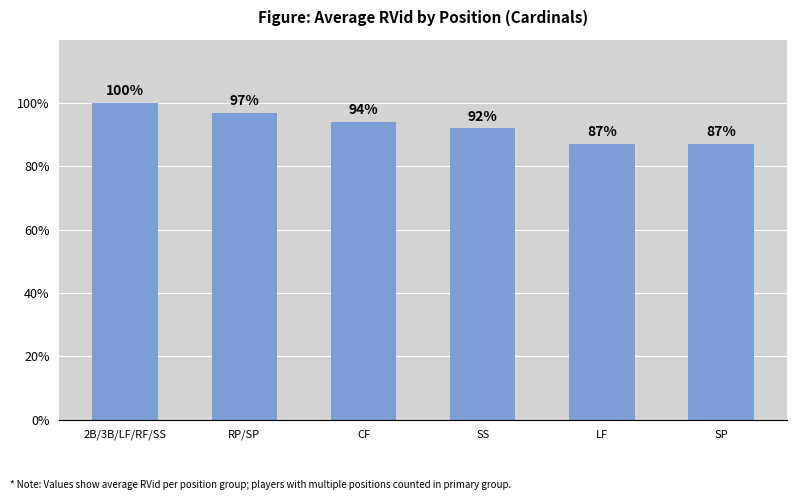

The value at CF is 94. True or false?

True